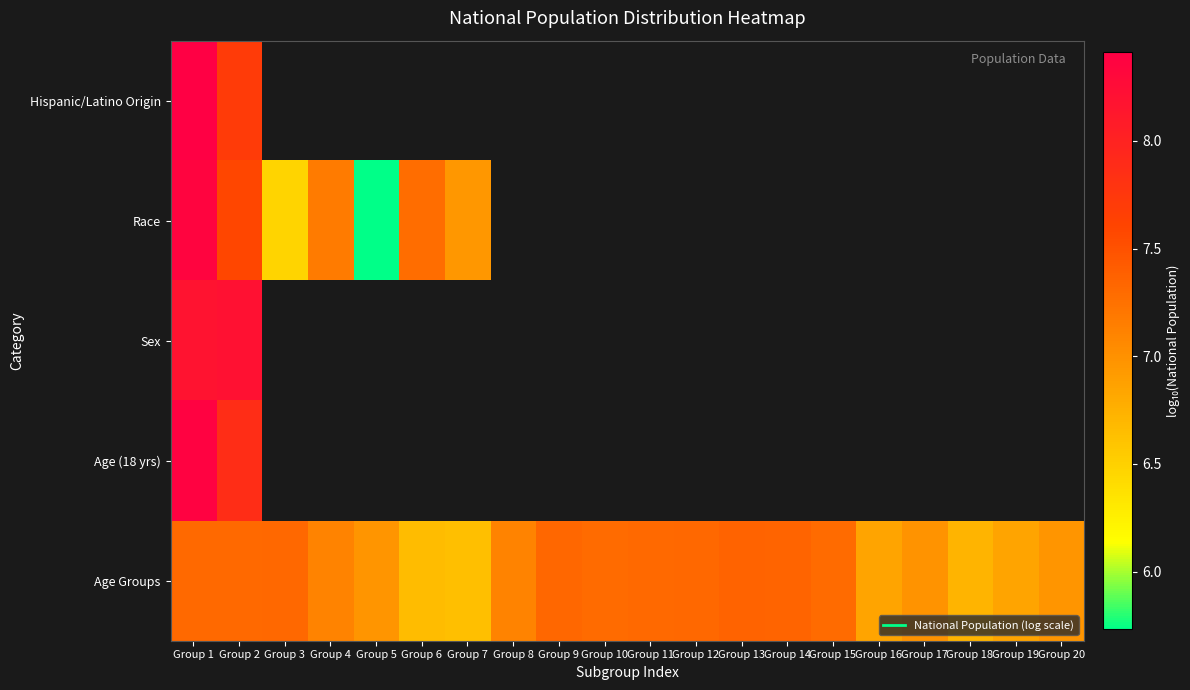

What is the minimum value for Age (18 yrs)?

7.9